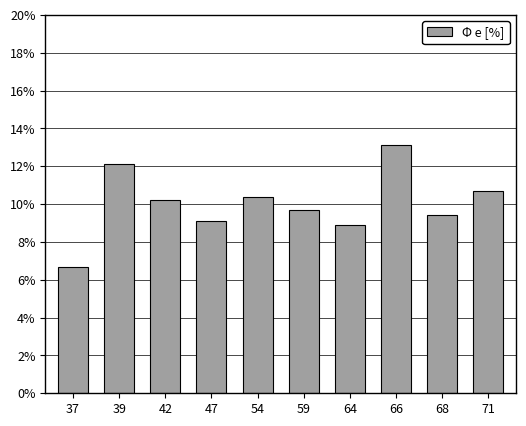

Reading left to right, transcribe all the data shown in this chart.

37=6.7	39=12.1	42=10.2	47=9.1	54=10.4	59=9.7	64=8.9	66=13.1	68=9.4	71=10.7